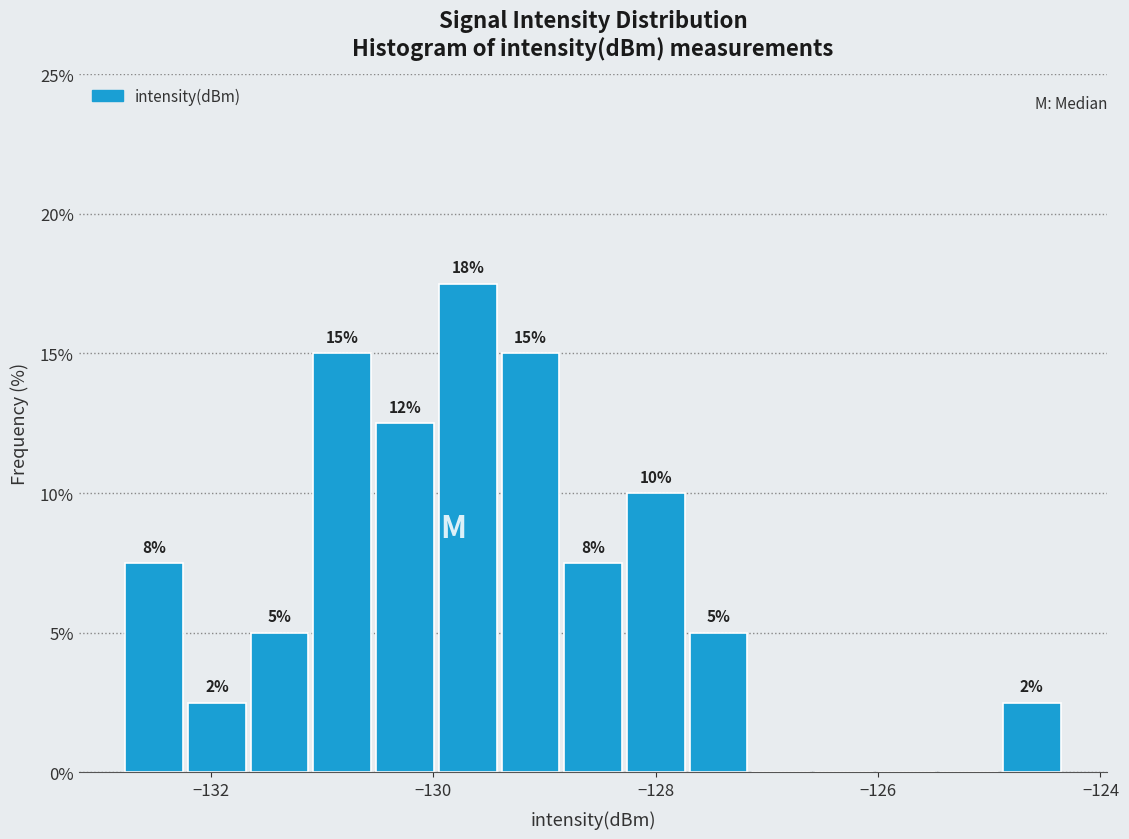

Read against the x-axis, roughly where is the centre of the tallest bar?

-129.6